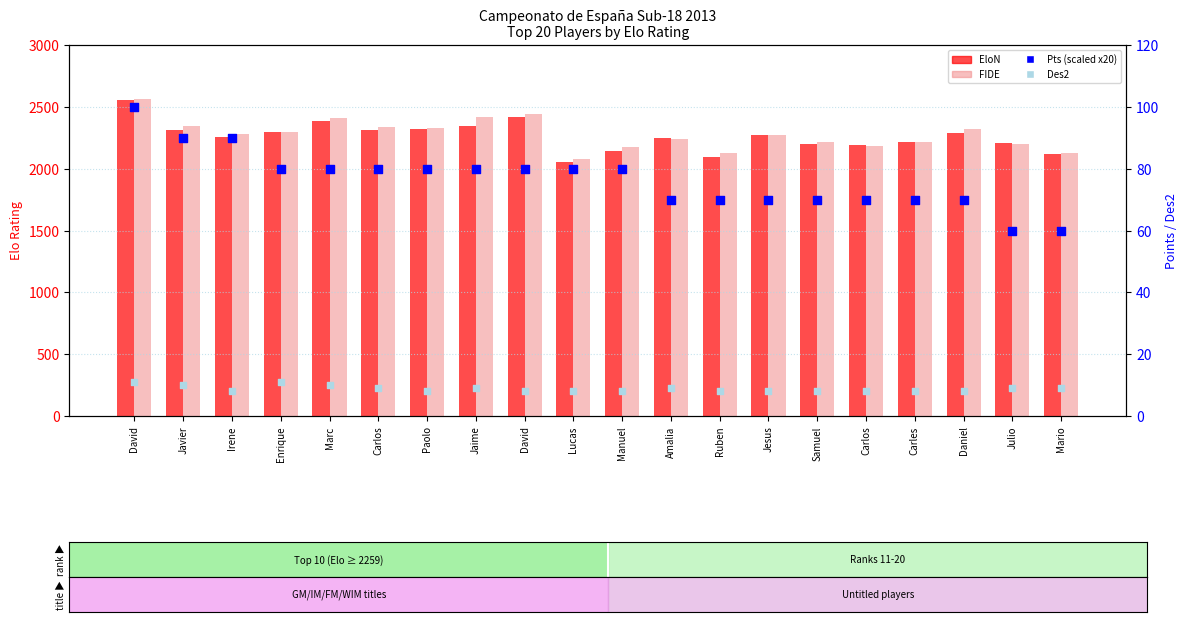

What are all the series names shown in the legend?

EloN, FIDE, Pts (scaled x20), Des2